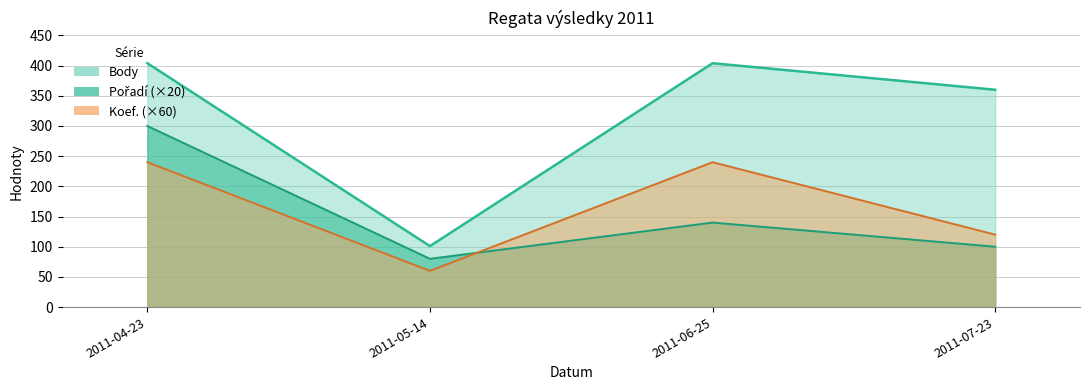

Where is the first local minimum for Koef.?

2011-05-14